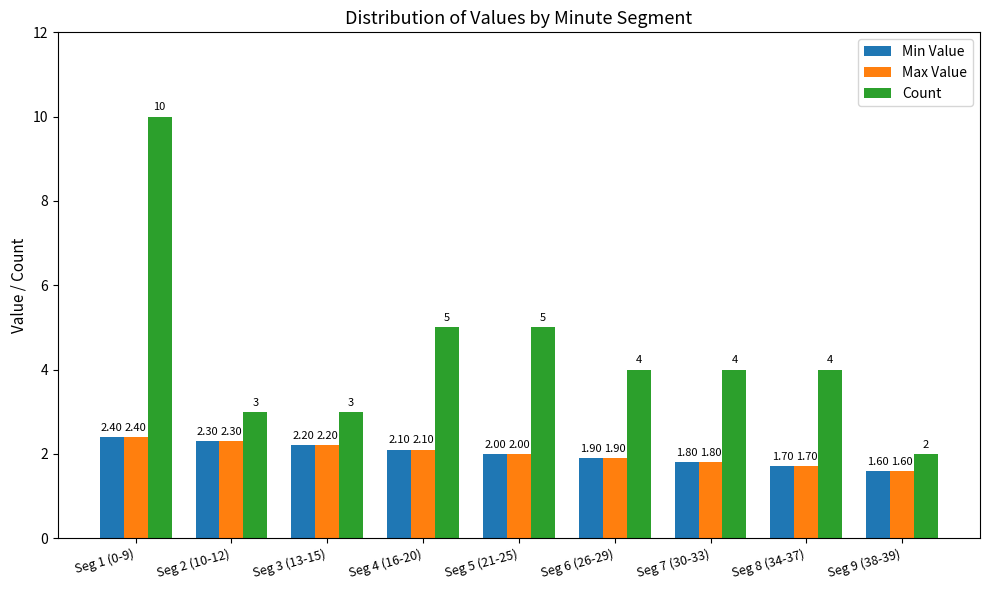

What position from the left is Seg 8 (34-37)?

8